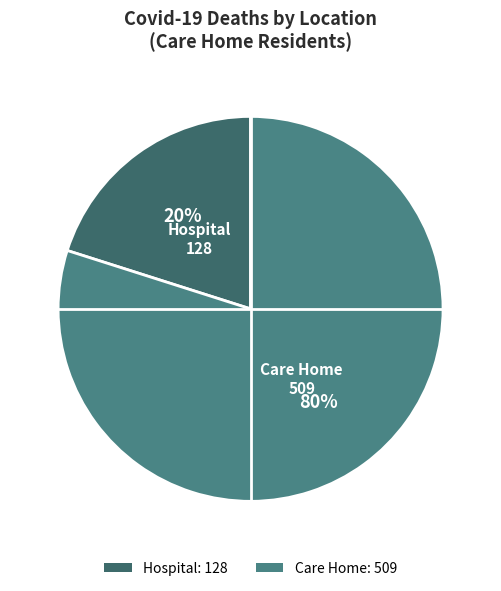

How many slices are in this pie chart?

2